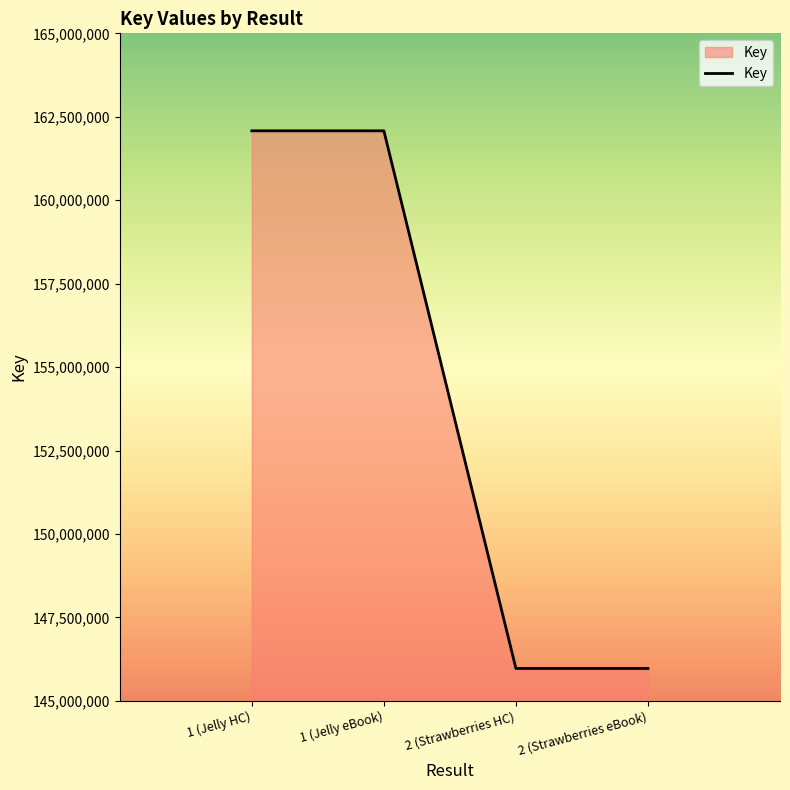

What is the ratio of the value at 1 (Jelly HC) to the value at 2 (Strawberries HC)?

1.1